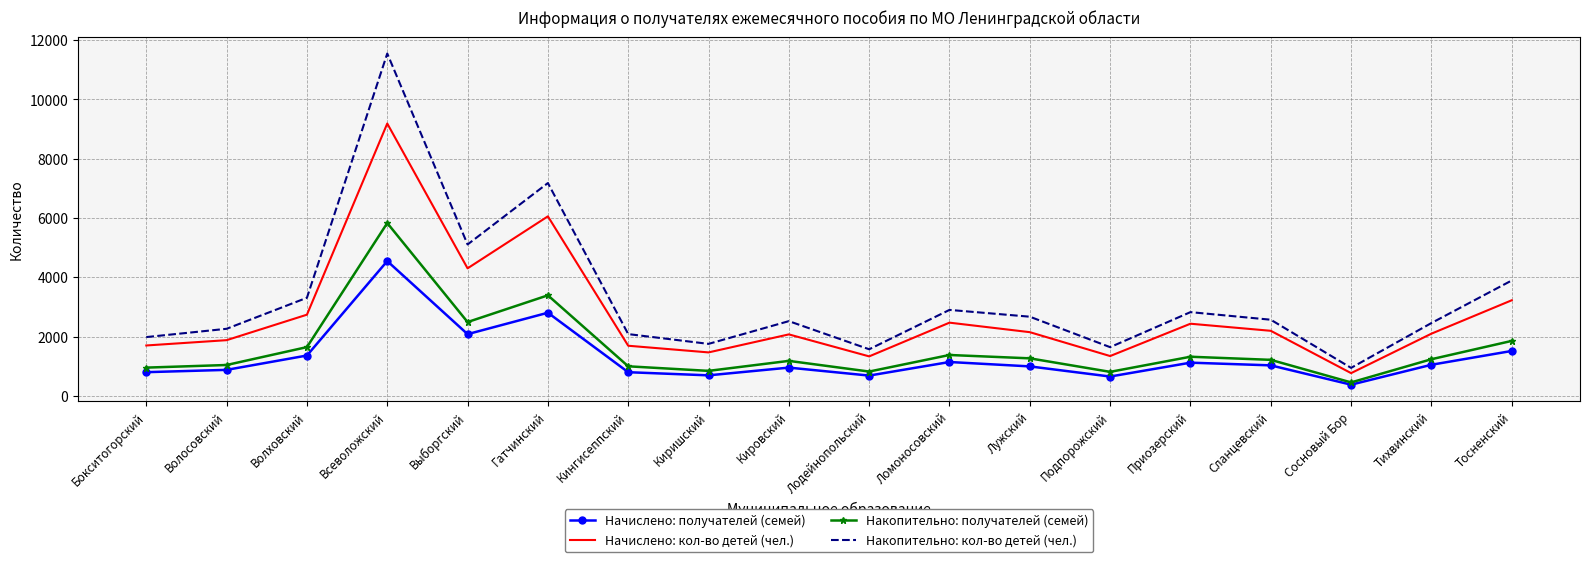

Which category has the lowest value in the Начислено: кол-во детей (чел.) series?

Сосновый Бор